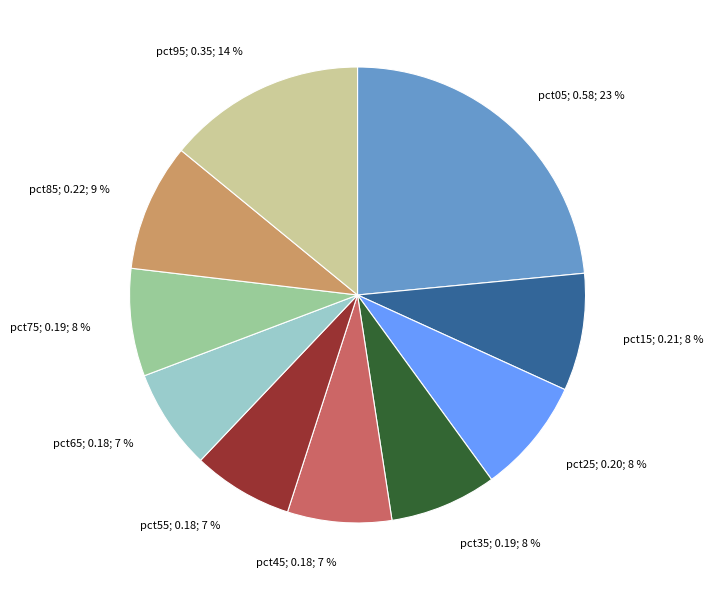

Does any single category account for the majority?

No